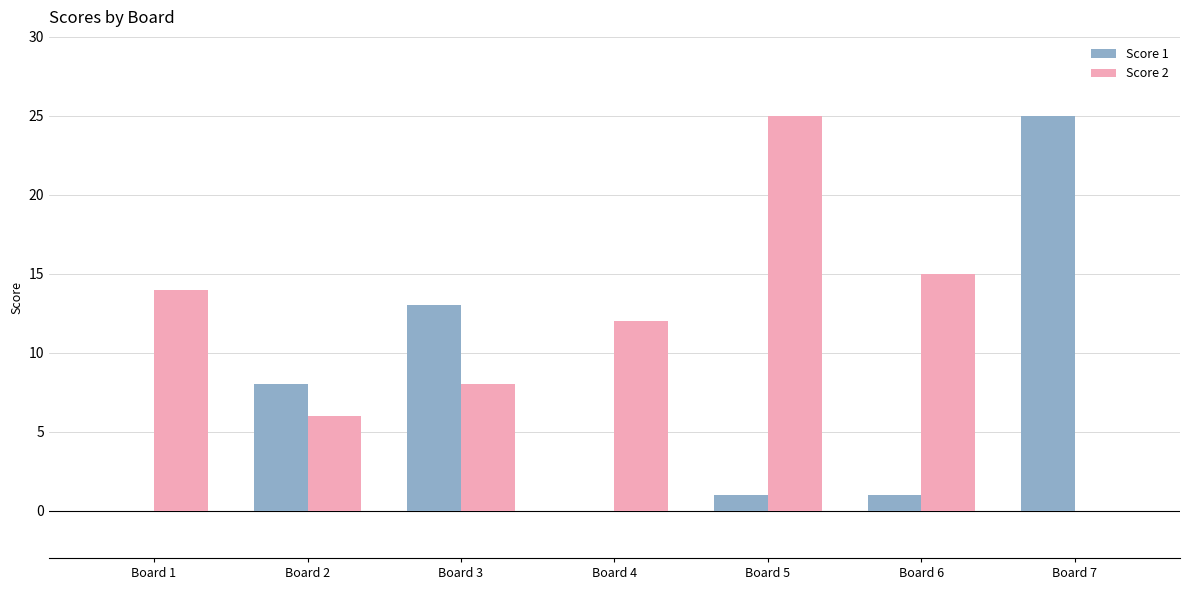

What is the sum of all Score 2 values?

80